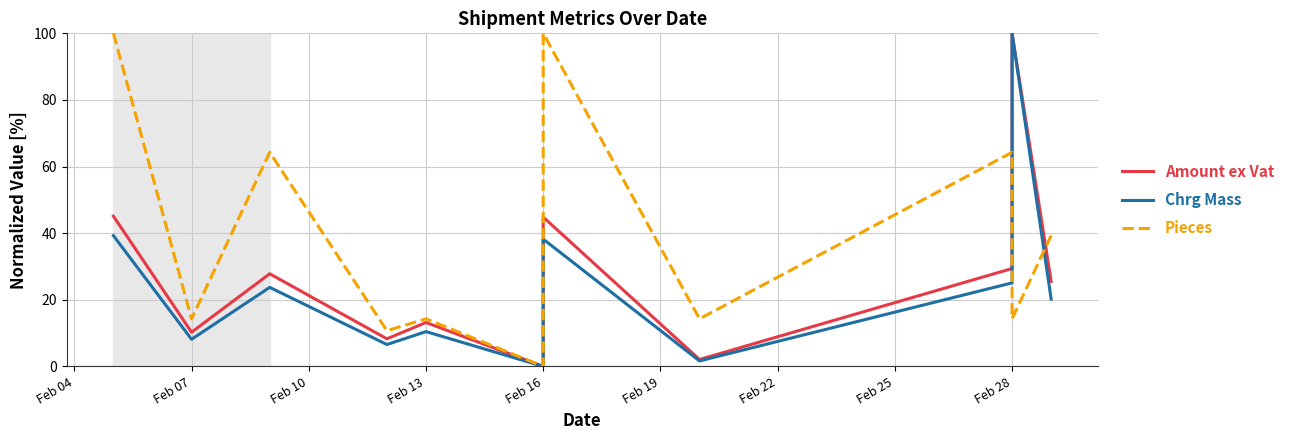

Count the number of categories in the chart.

11